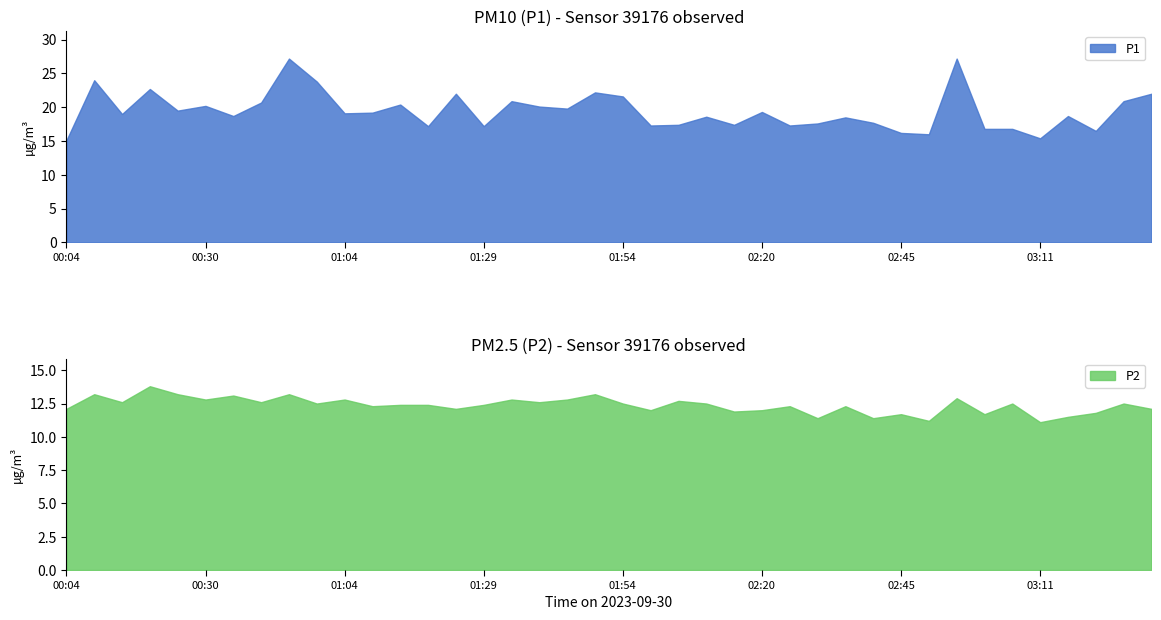

What is the label of the 7th point from the left?

00:43